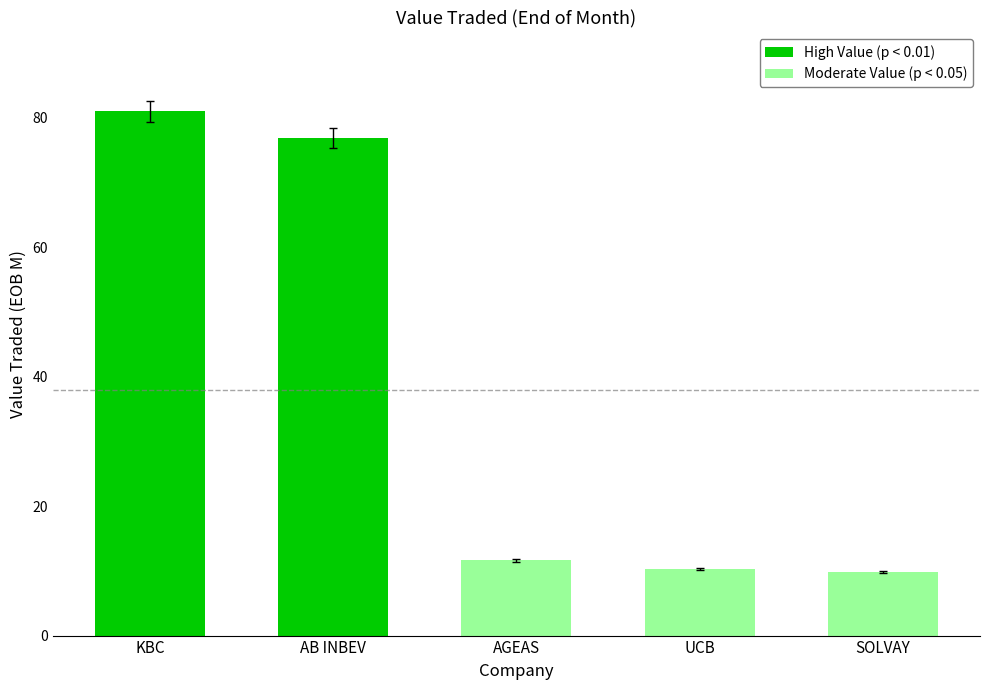

Which label corresponds to the largest value in the chart?

KBC